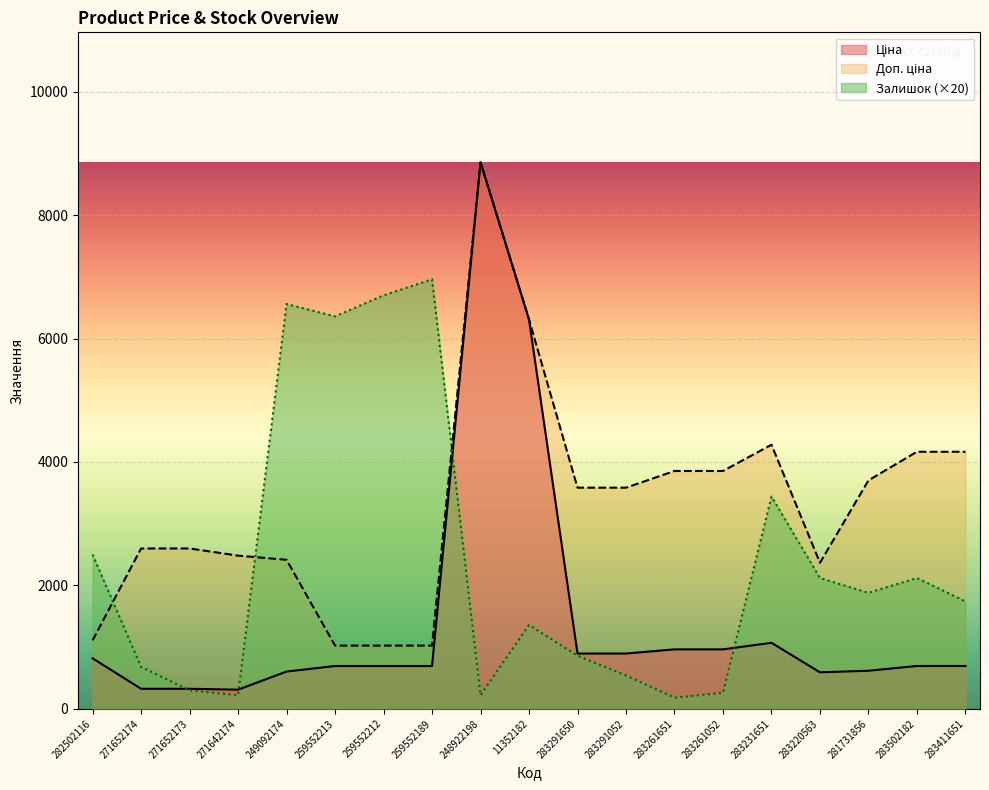

At 271642174, list the series in order from largest to smallest.

Доп. ціна, Ціна, Залишок